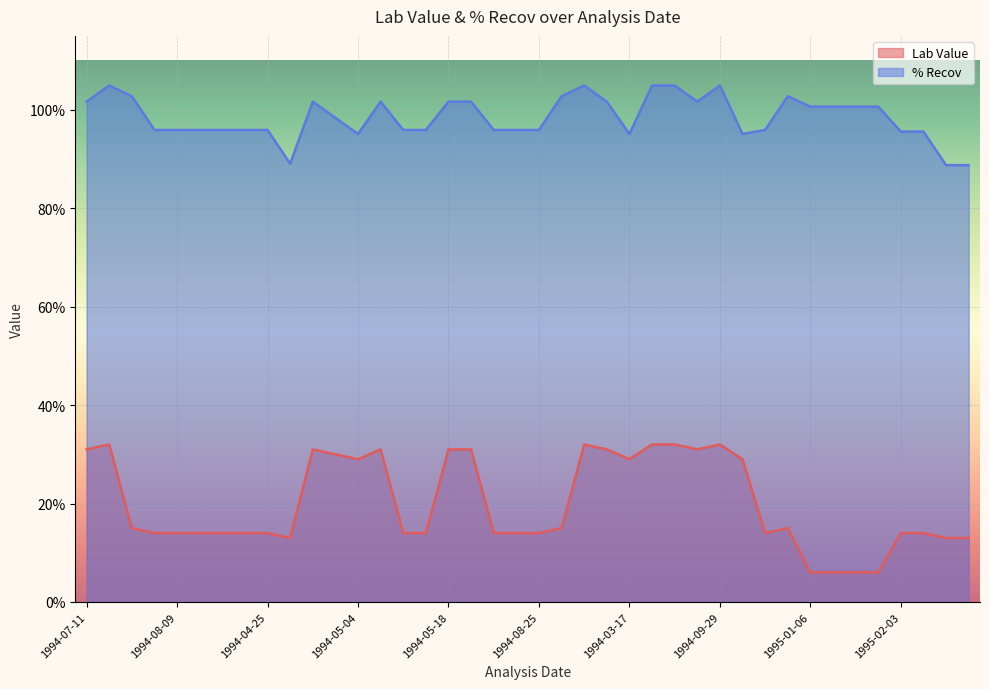

The % Recov series shows 95.9 at 1994-02-22. True or false?

True